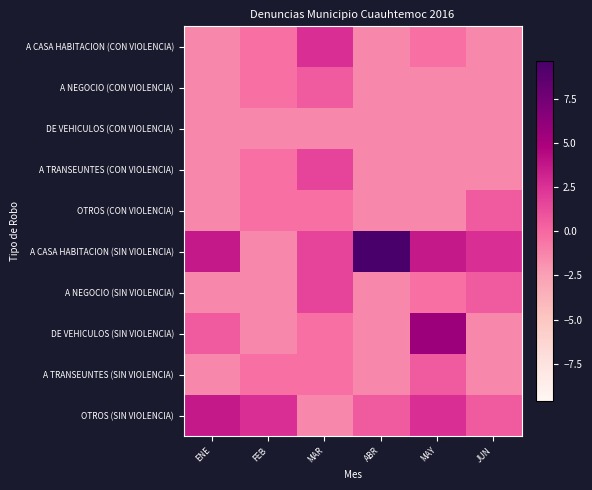

Rank the series by their maximum value, from highest to lowest.

A CASA HABITACION (SIN VIOLENCIA), DE VEHICULOS (SIN VIOLENCIA), OTROS (SIN VIOLENCIA), A CASA HABITACION (CON VIOLENCIA), A TRANSEUNTES (CON VIOLENCIA), A NEGOCIO (SIN VIOLENCIA), A NEGOCIO (CON VIOLENCIA), OTROS (CON VIOLENCIA), A TRANSEUNTES (SIN VIOLENCIA), DE VEHICULOS (CON VIOLENCIA)